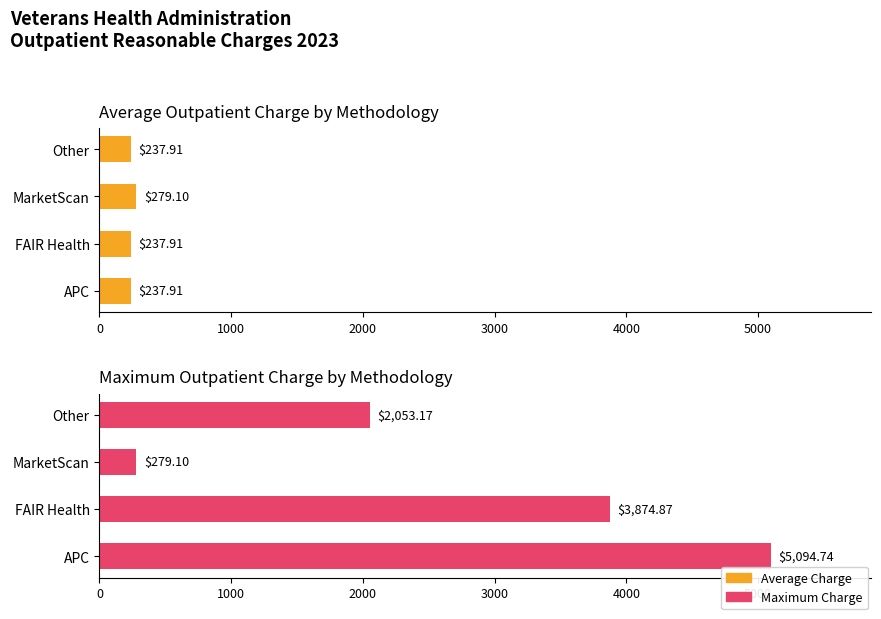

At how many categories does at least one series exceed 3683?

2